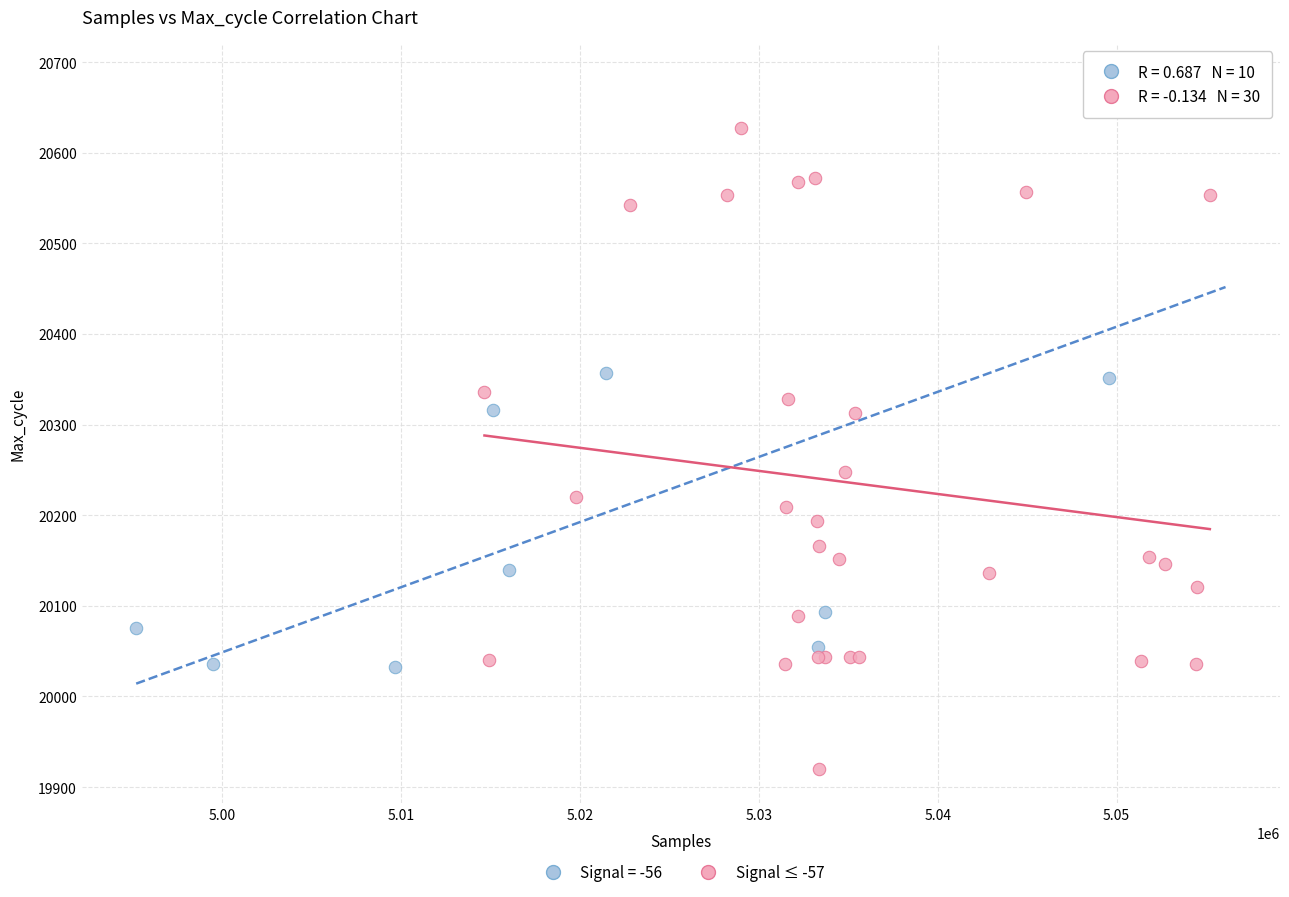

Which series contains the highest Y value?

Signal = -56